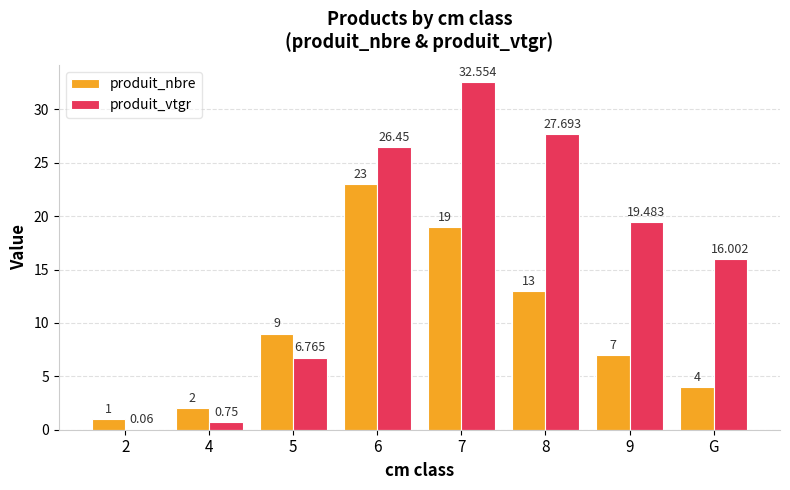

At which label is produit_vtgr closest to 16?

G